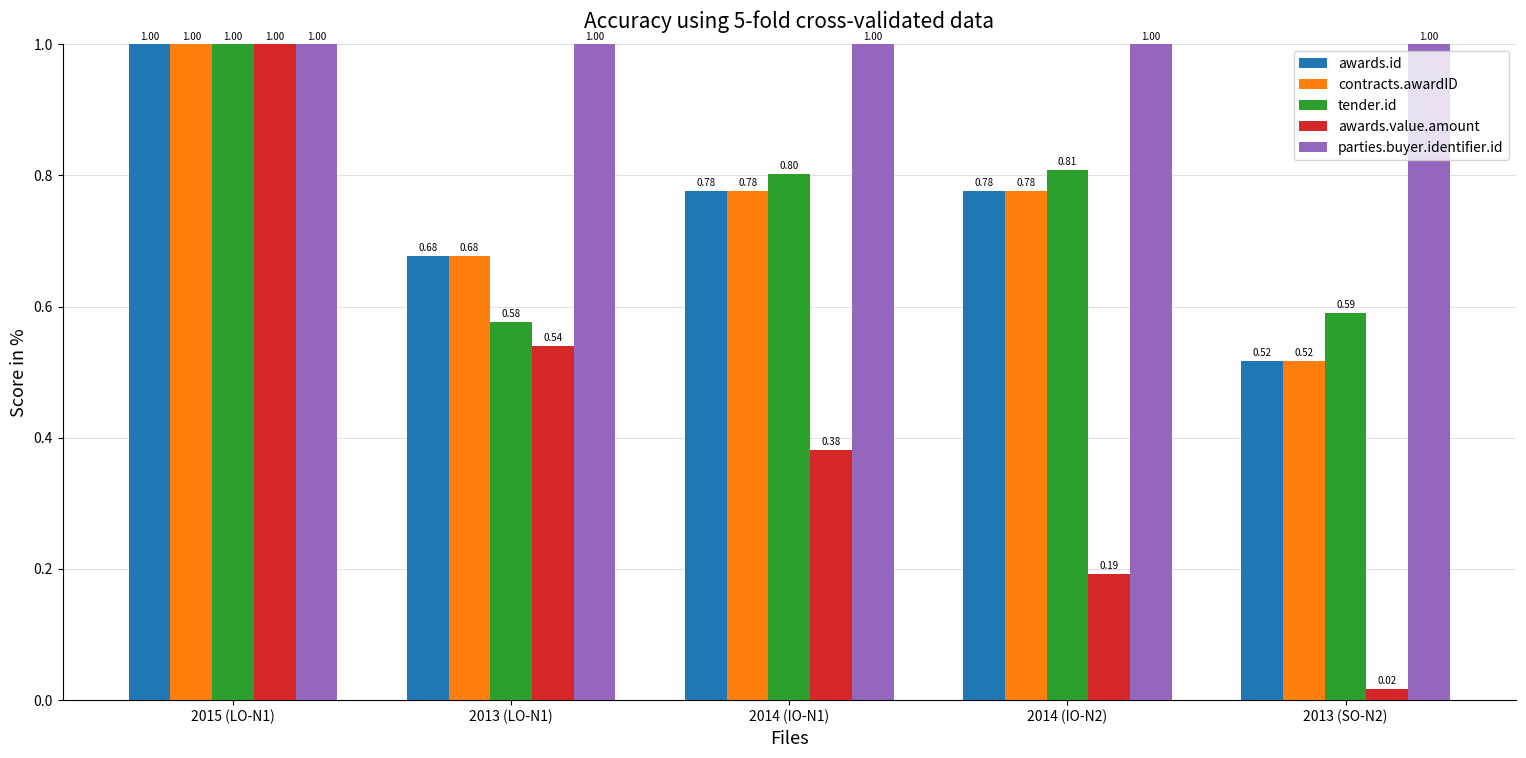

What position from the right is 2013 (SO-N2)?

1